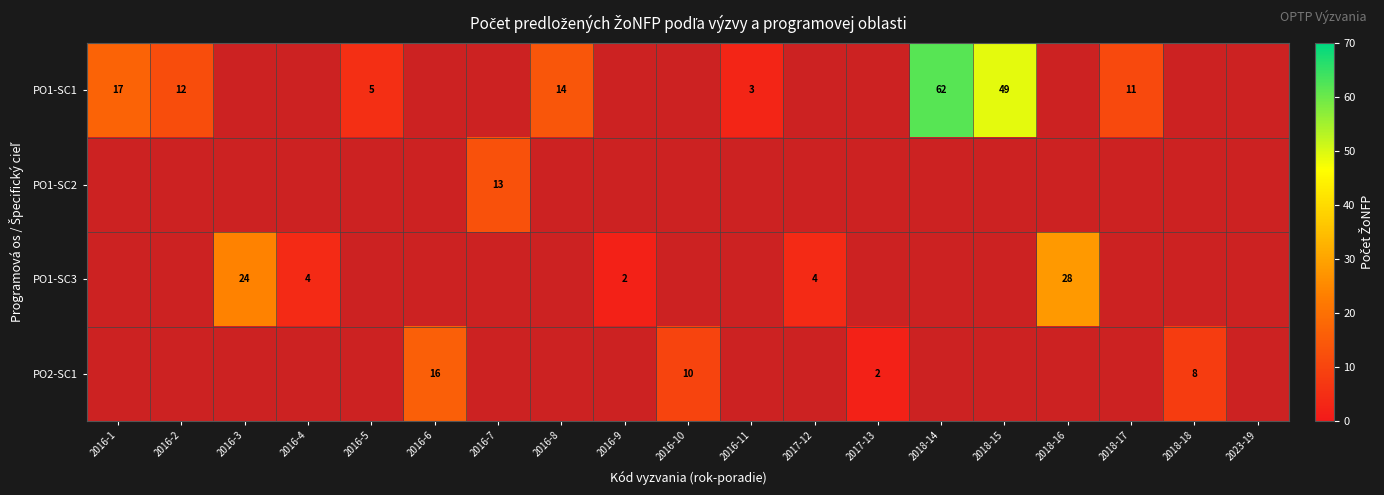

The PO2-SC1 series shows 3 at 2018-18. True or false?

False